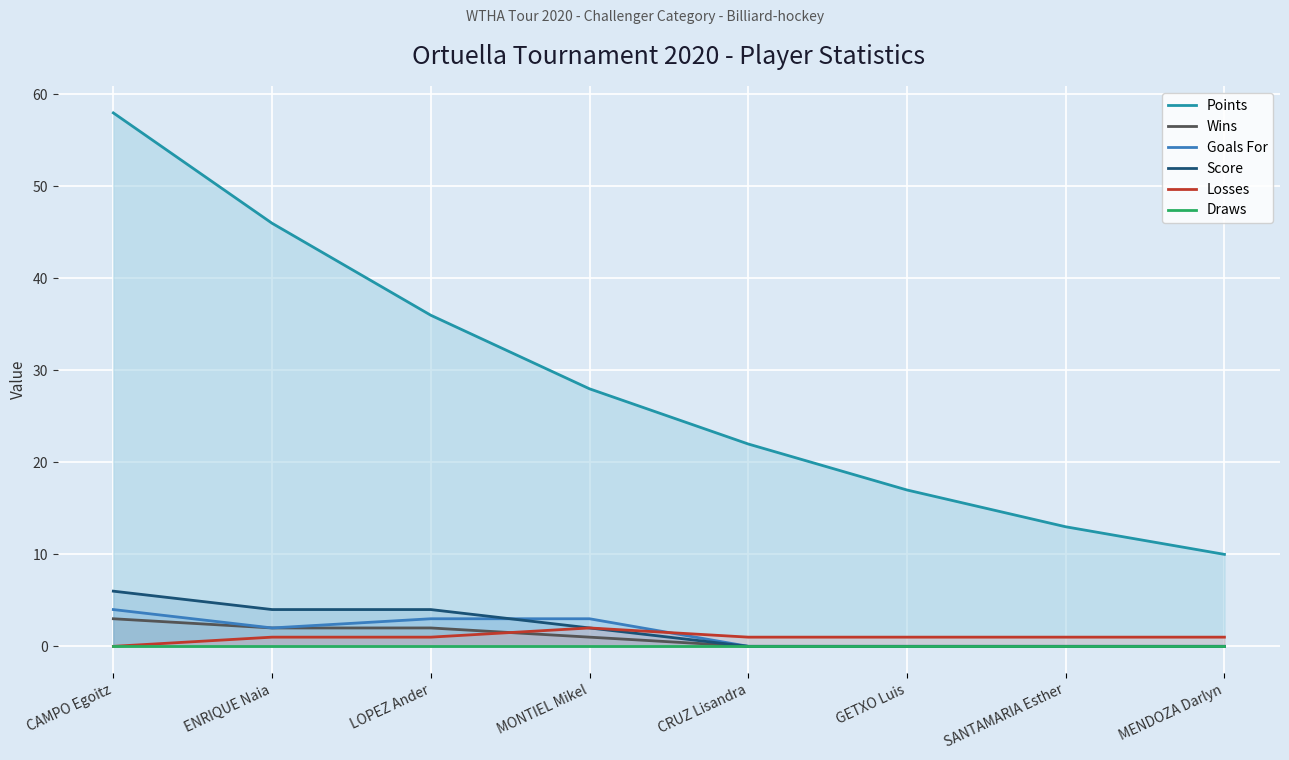

Between CRUZ Lisandra and MONTIEL Mikel, which is larger?

MONTIEL Mikel